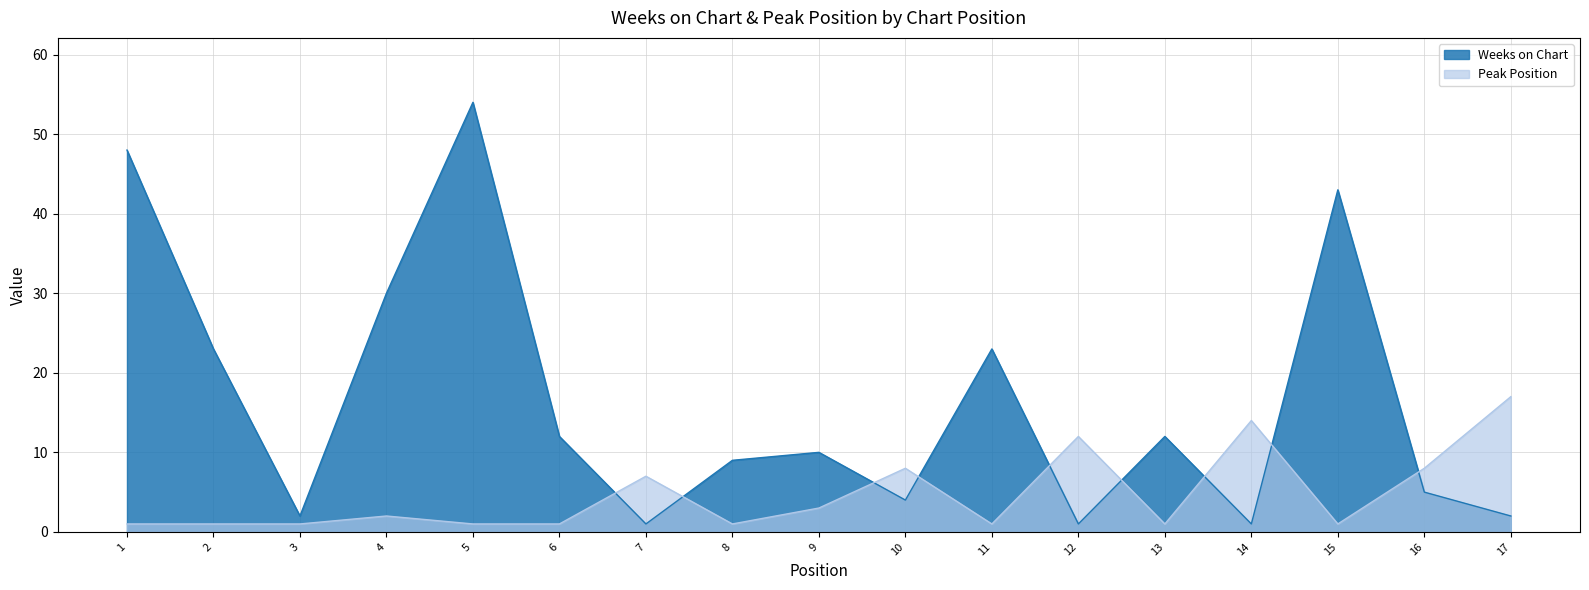

What is the difference between the Peak Position values at 6 and 7?

6